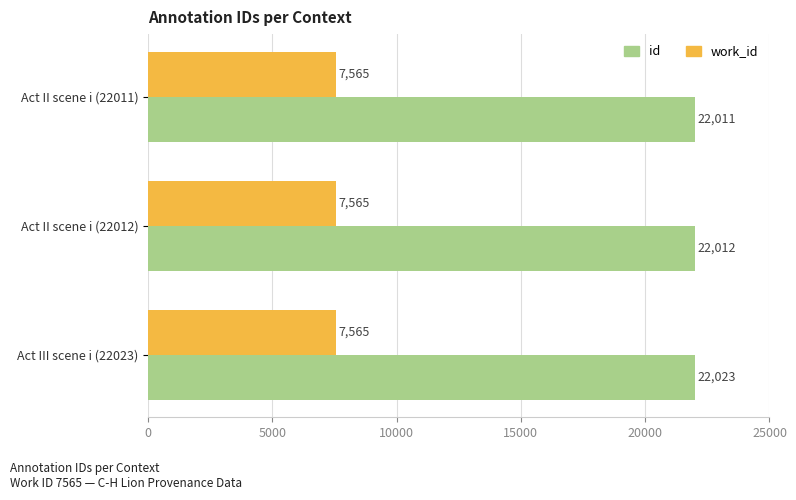

What is the minimum value shown in the chart?

7565